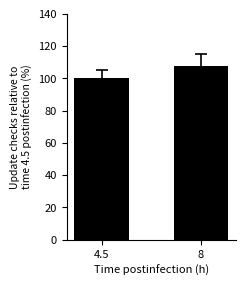

What position from the right is 4.5?

2